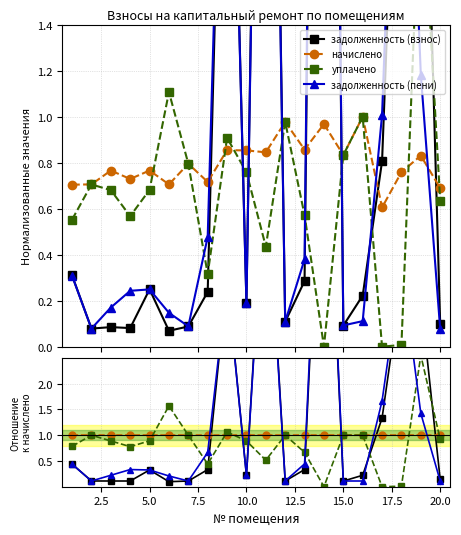

True or false: начислено has more than 1 points higher than both neighbors.

False